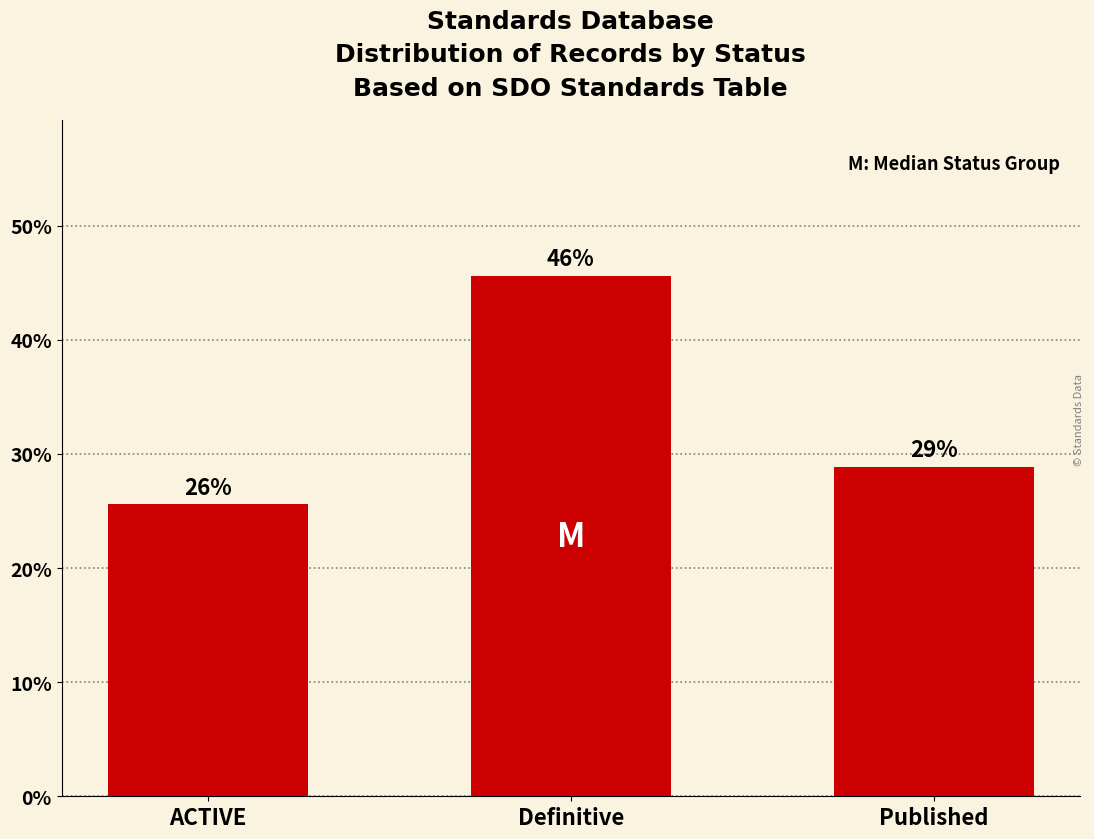

What is the sum of all values?

100.0